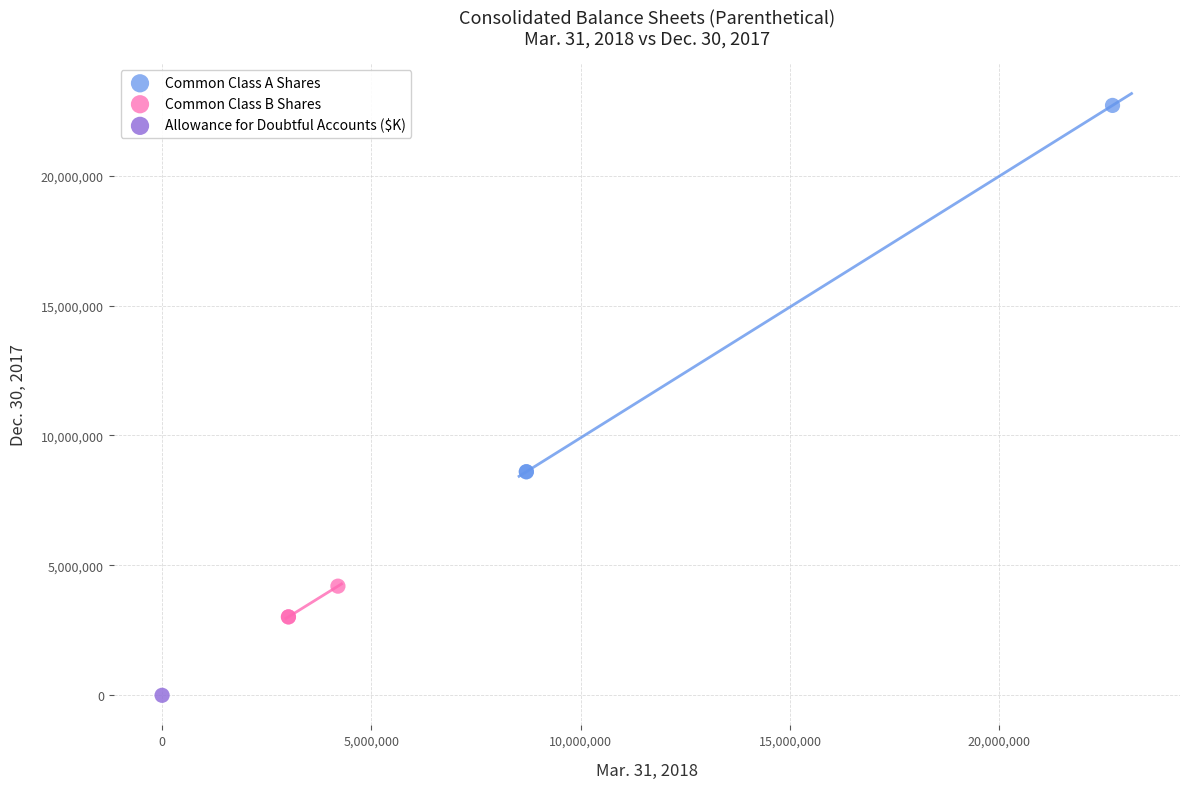

What are all the series names shown in the legend?

Common Class A Shares, Common Class B Shares, Allowance for Doubtful Accounts ($K)